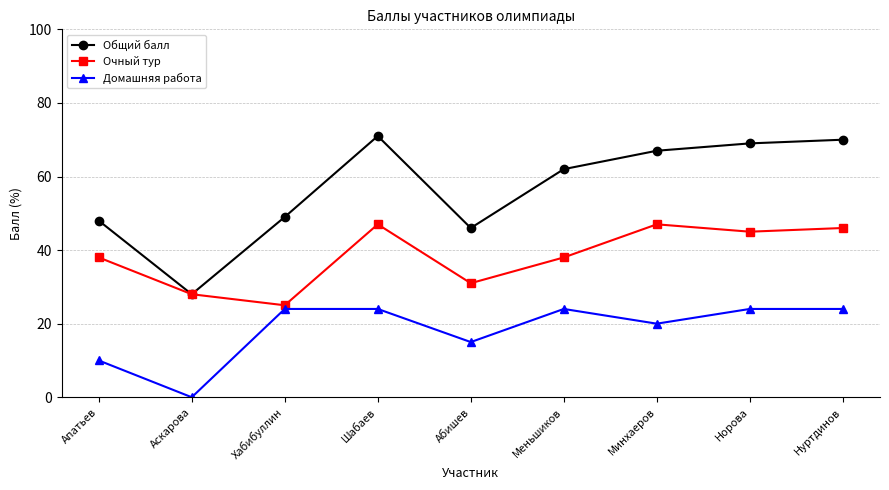

What is the label of the 4th point from the left?

Шабаев